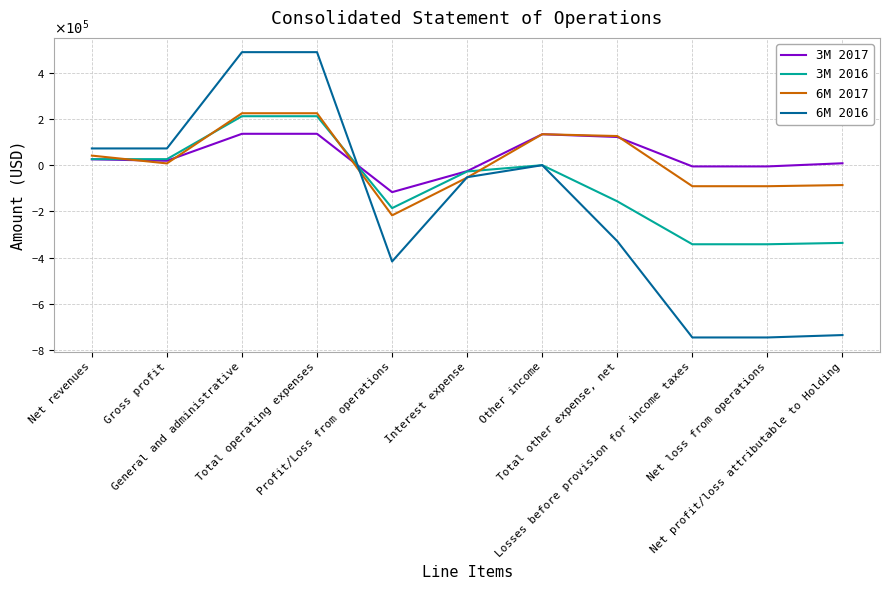

Which series changed the most between Profit/Loss from operations and Total other expense, net?

6M 2017